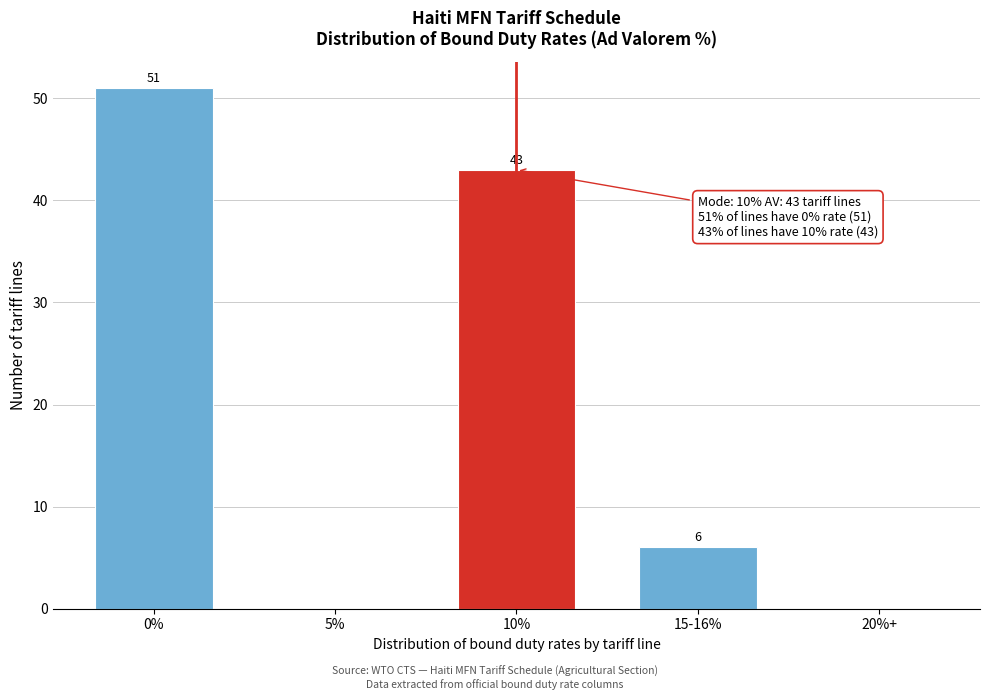

Reading left to right, extract all data points from this chart.

0%=51	5%=0	10%=43	15-16%=6	20%+=0